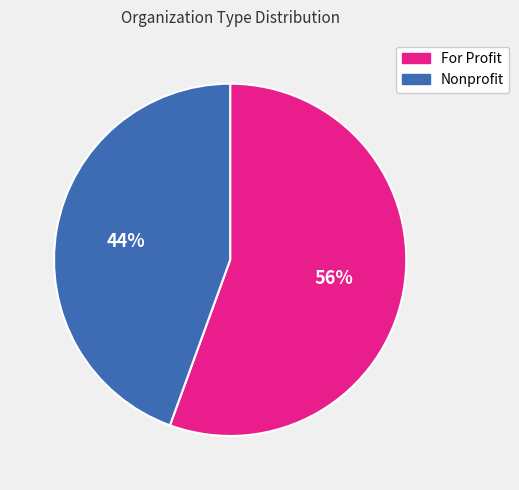

Is the sum of Nonprofit and For Profit greater than half?

Yes